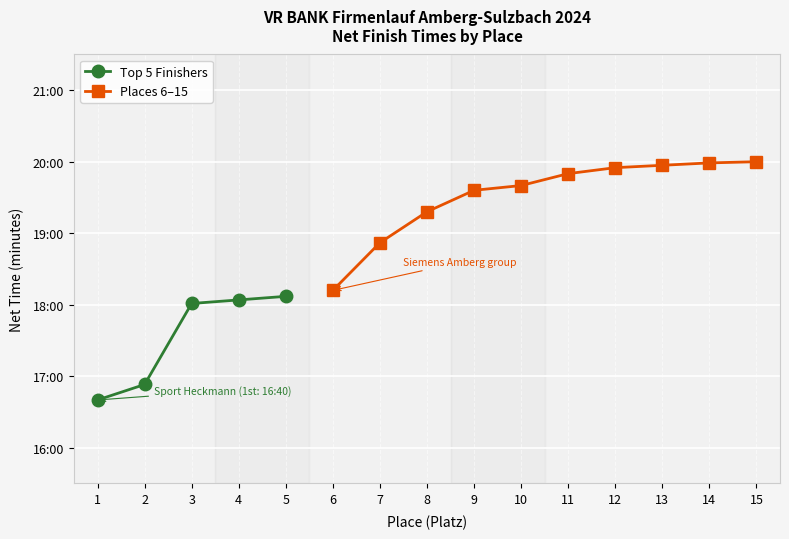

Rank the categories by value from lowest to highest.

1, 2, 3, 4, 5